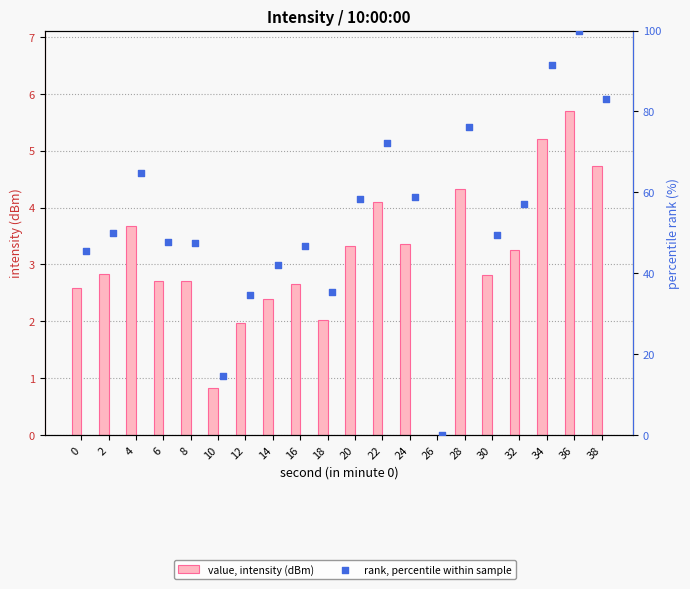

Which series contains the highest Y value?

rank, percentile within sample